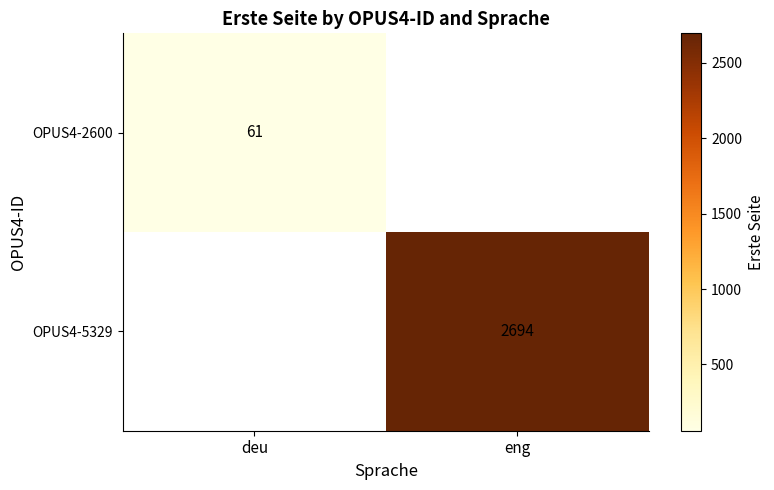

Is the value of OPUS4-5329 at eng greater than the value of OPUS4-2600 at deu?

Yes